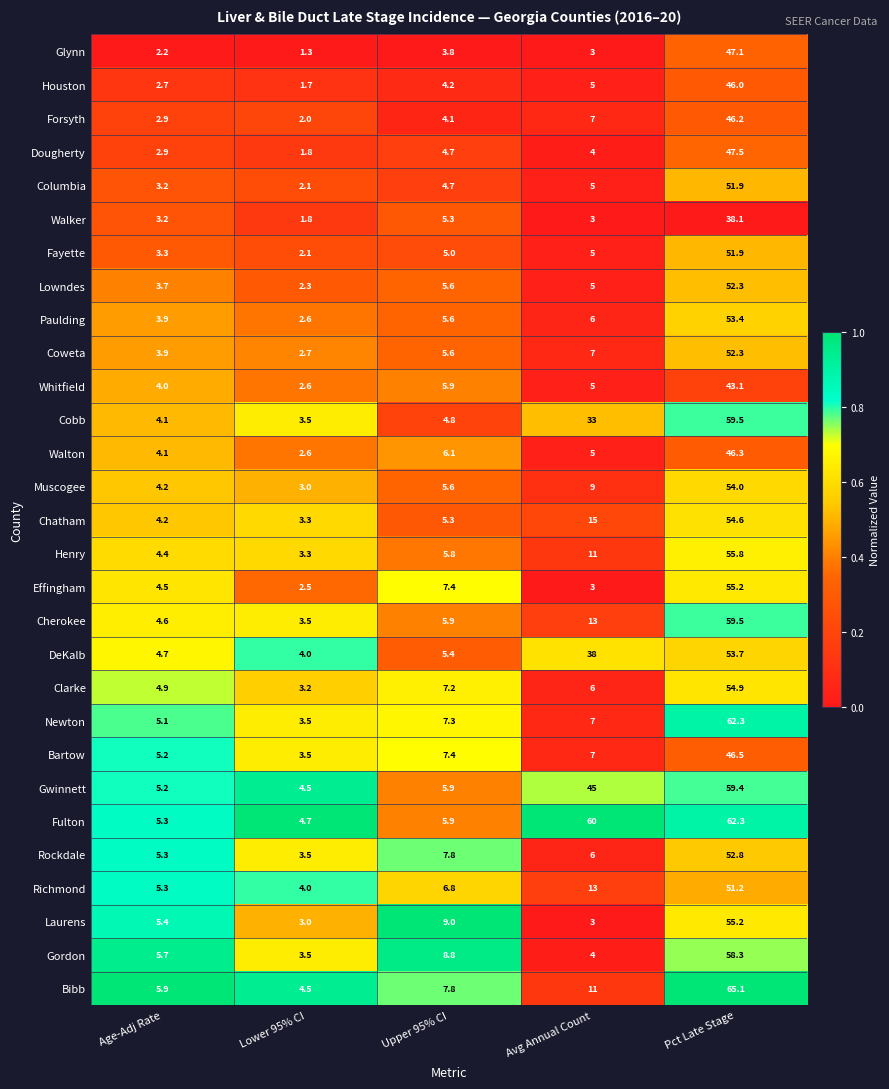

At which label is Henry closest to 29?

Avg Annual Count